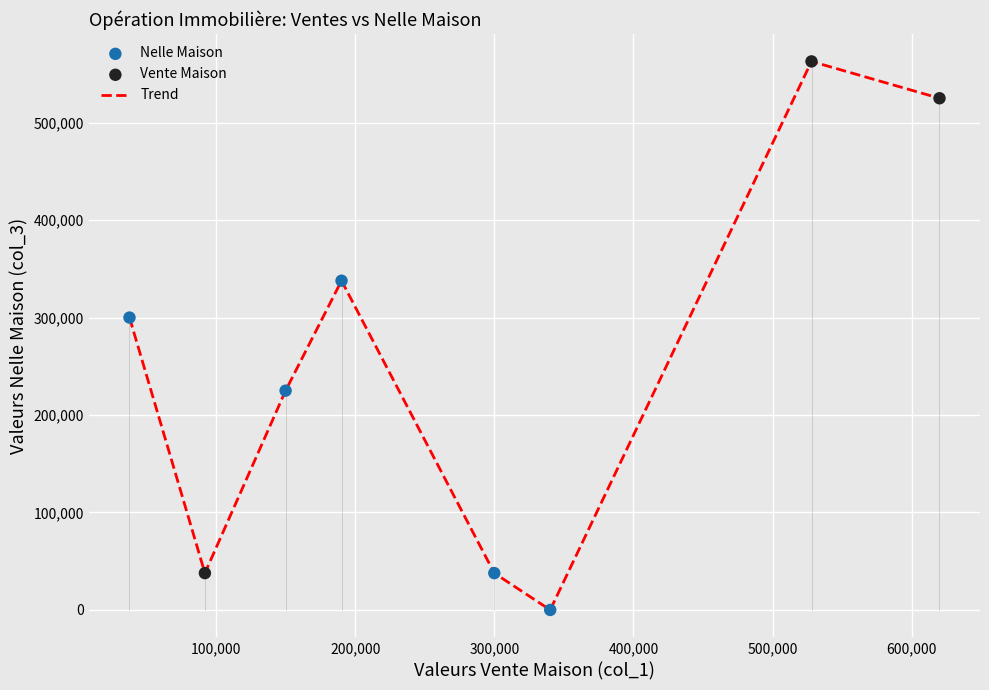

What is the greatest value displayed?

562800